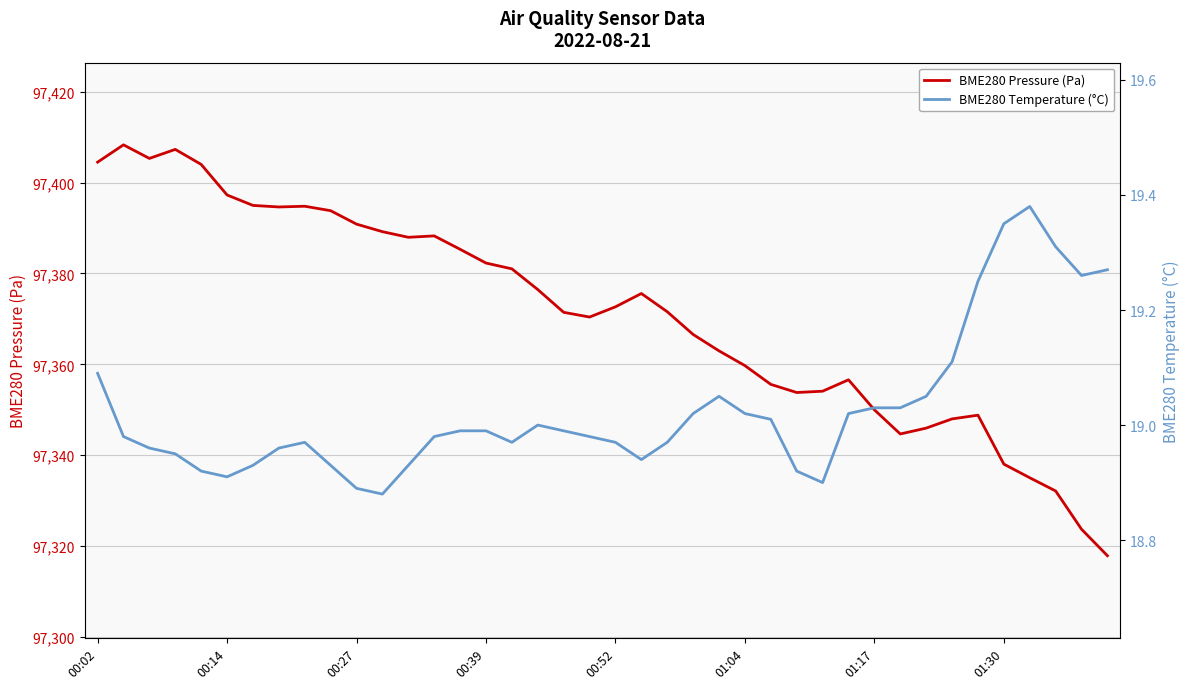

What is the minimum value for BME280 Pressure (Pa)?

97317.9